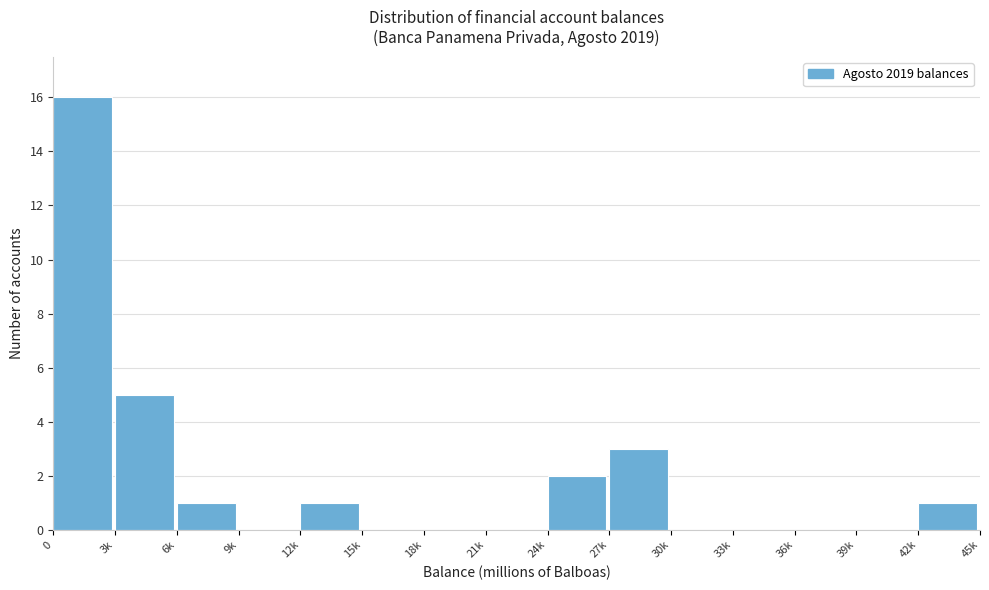

Reading left to right, what are all the values shown in this chart?

0=16	3k=5	6k=1	9k=0	12k=1	15k=0	18k=0	21k=0	24k=2	27k=3	30k=0	33k=0	36k=0	39k=0	42k=1